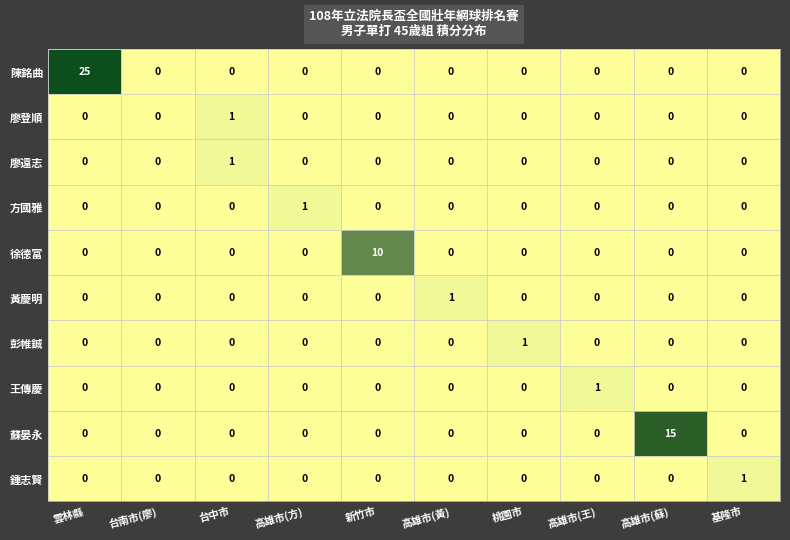

Between 高雄市(方) and 高雄市(蘇), which series saw the biggest shift?

蘇晏永